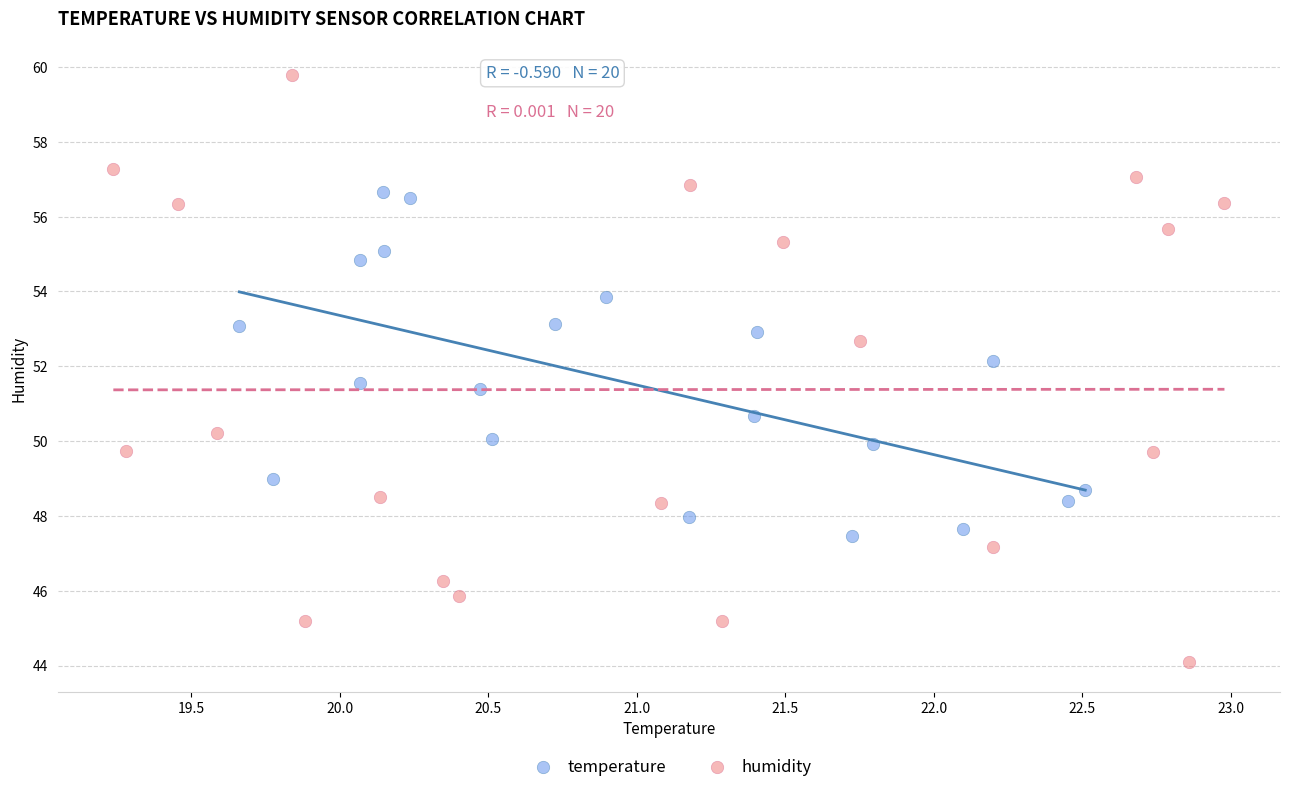

Which series contains the lowest Y value?

humidity